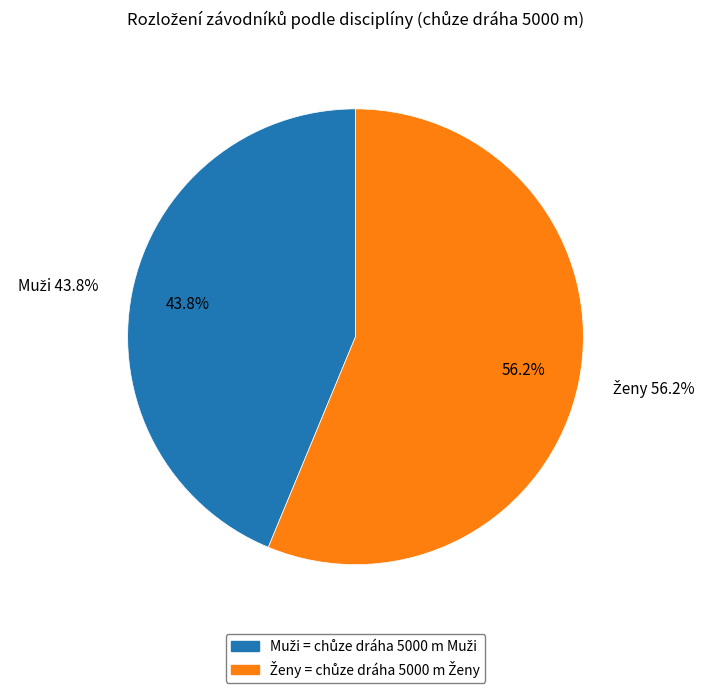

The Muži slice represents 44% of the pie. True or false?

True